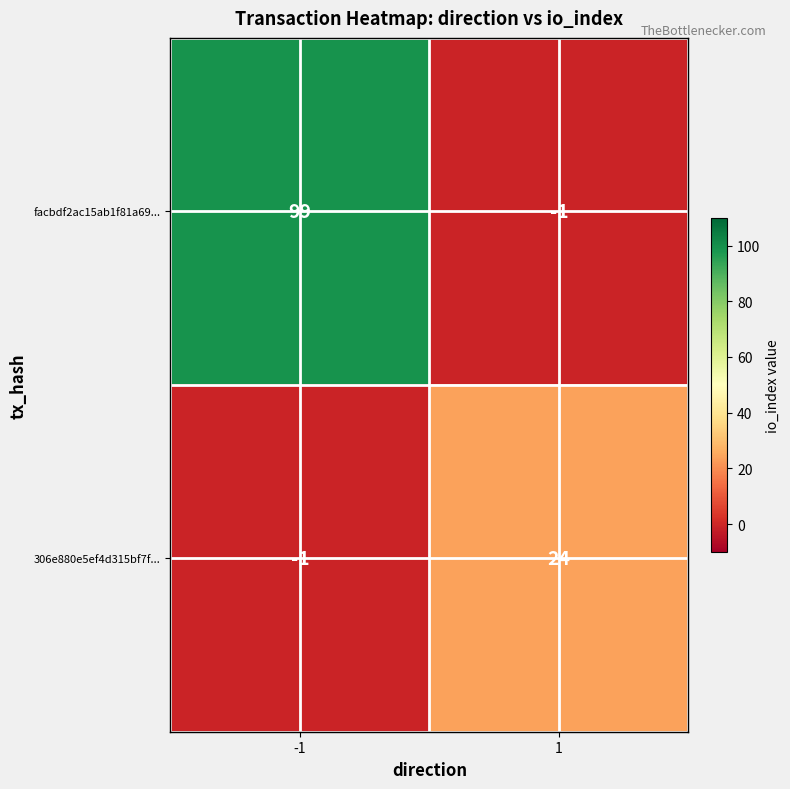

What is the sum of the 306e880e5ef4d315bf7f... values at 1 and -1?

23